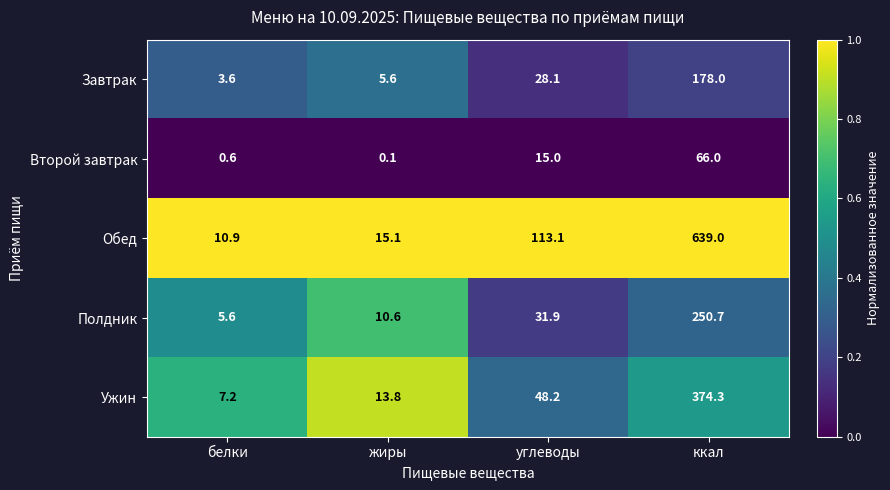

What value does the Второй завтрак series have at белки?

0.6